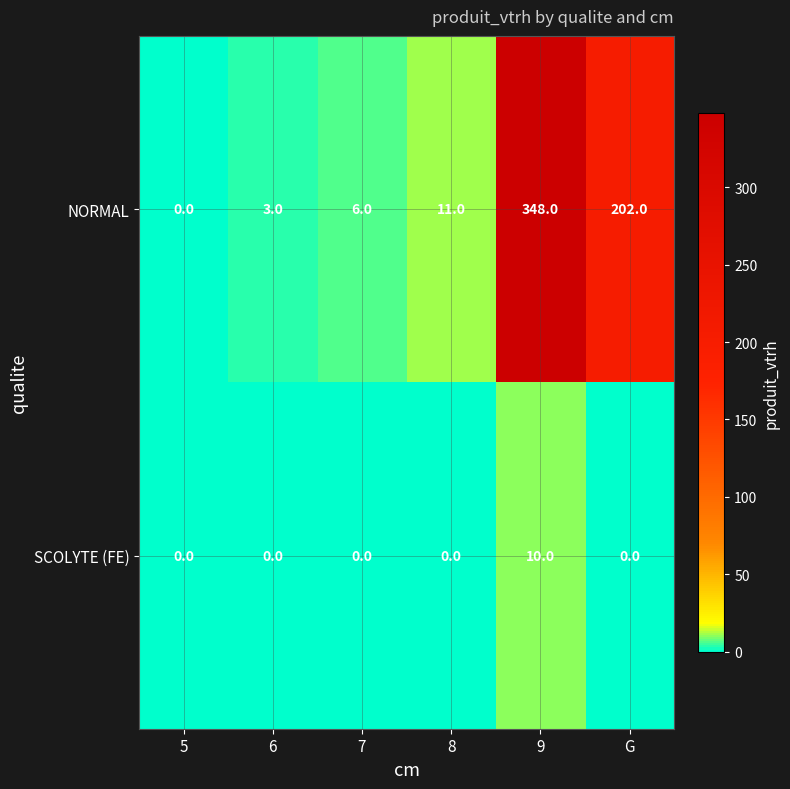

Rank the series by their maximum value, from highest to lowest.

NORMAL, SCOLYTE (FE)